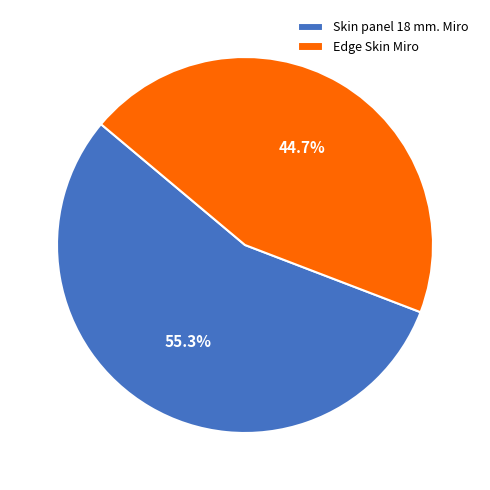

To the nearest percent, what is the difference between the Edge Skin Miro and Skin panel 18 mm. Miro slice percentages?

11%